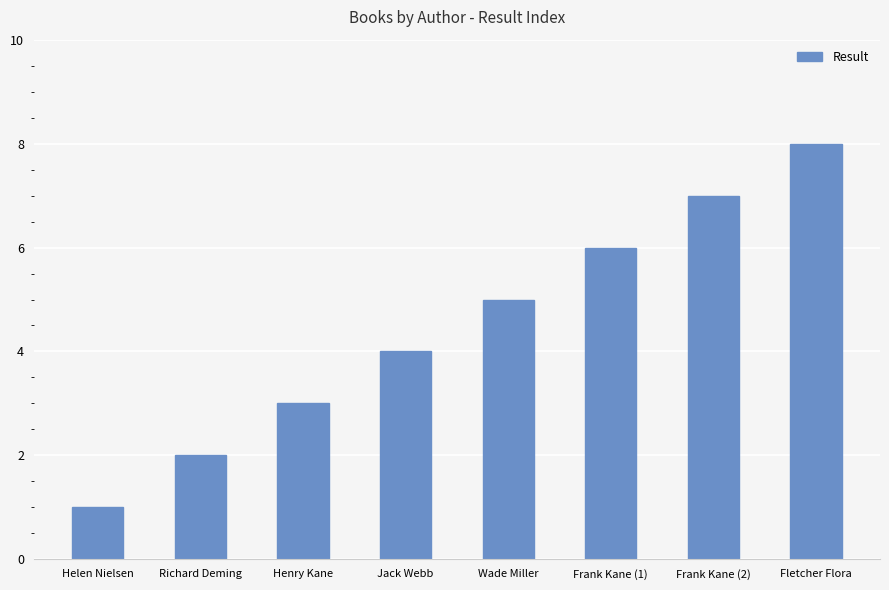

Are the bars grouped side by side (vs. stacked)?

No